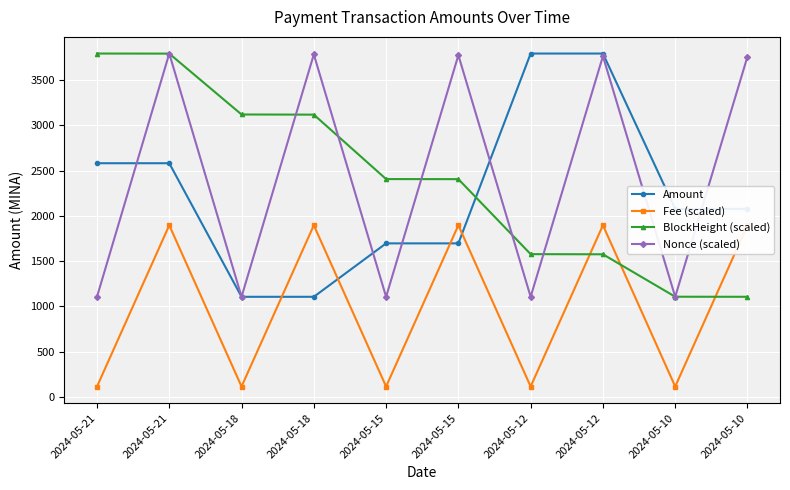

List the series in order of their peak value, lowest first.

Fee (scaled), Amount, BlockHeight (scaled), Nonce (scaled)